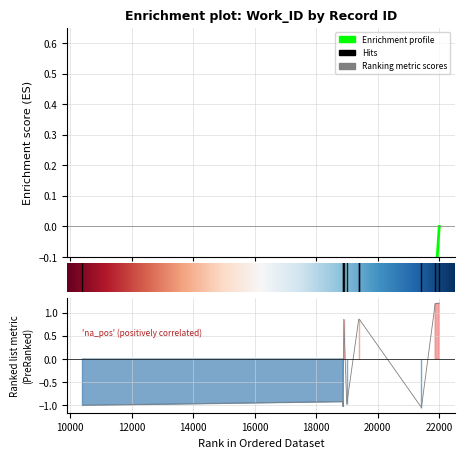

What is the value of the 8th point from the left?

-1.0